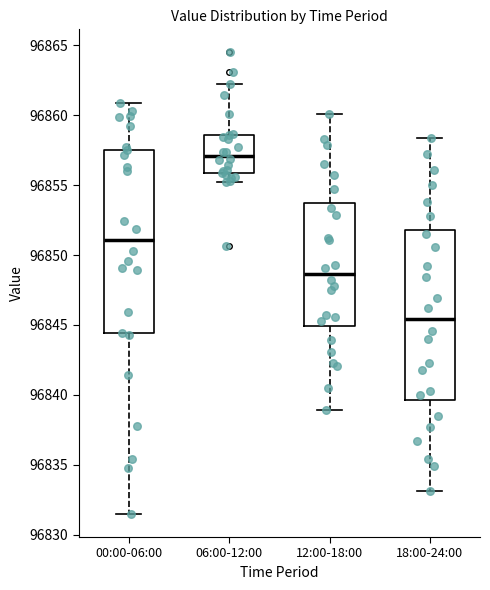

Where does the lower whisker of the box for 12:00-18:00 end on the y-axis? The values are not printed on the chart, so give them approximately, as read against the axis.

96839.0